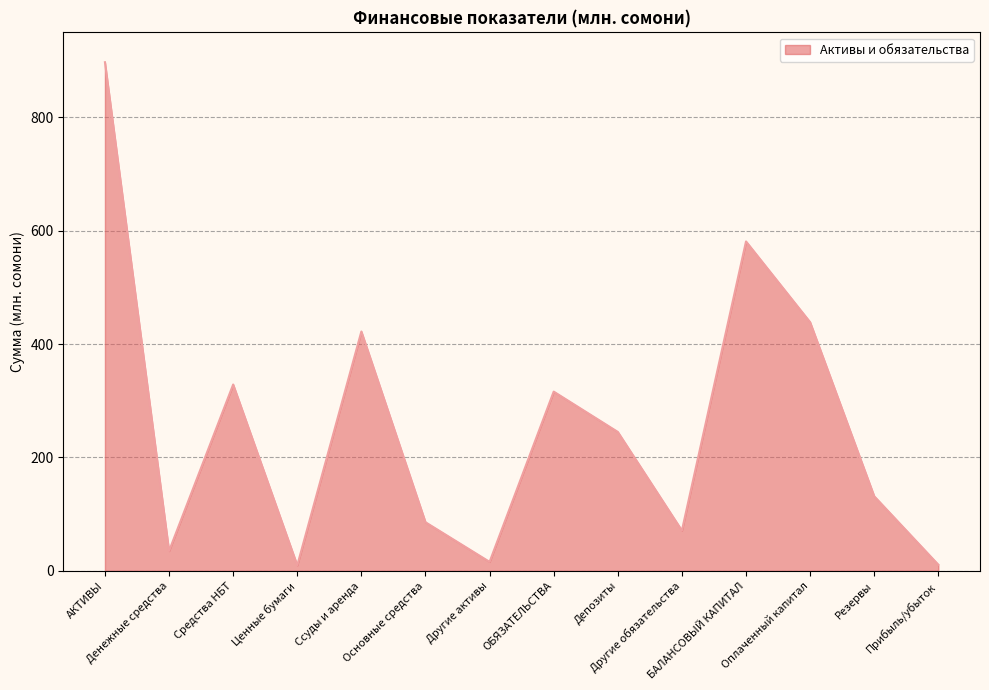

What is the change in value from Ссуды и аренда to Другие активы?

-406.4